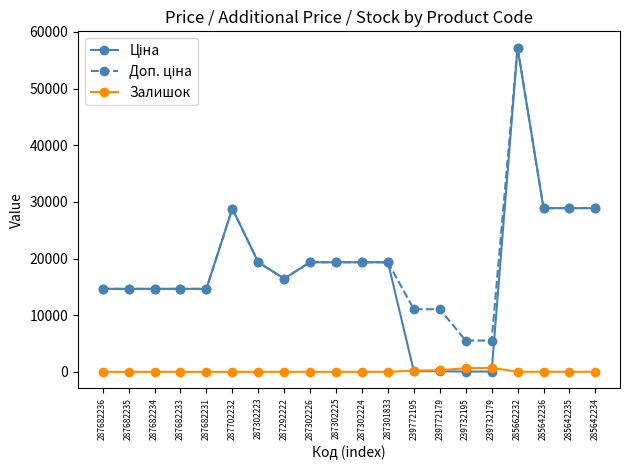

True or false: Залишок has more than 1 points higher than both neighbors.

True